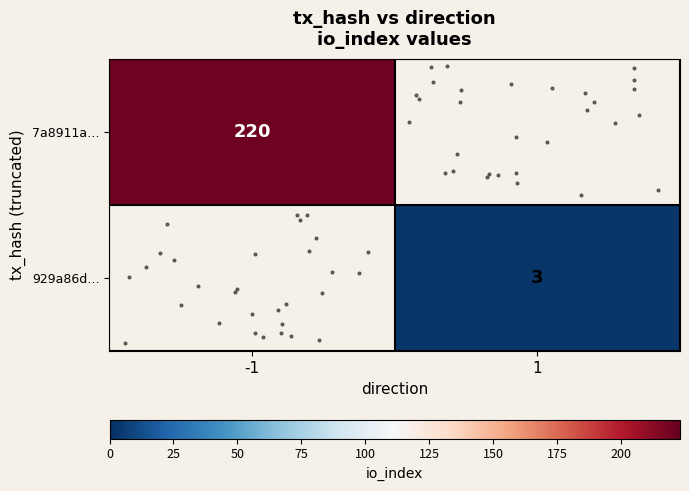

At how many categories does at least one series exceed 48?

1